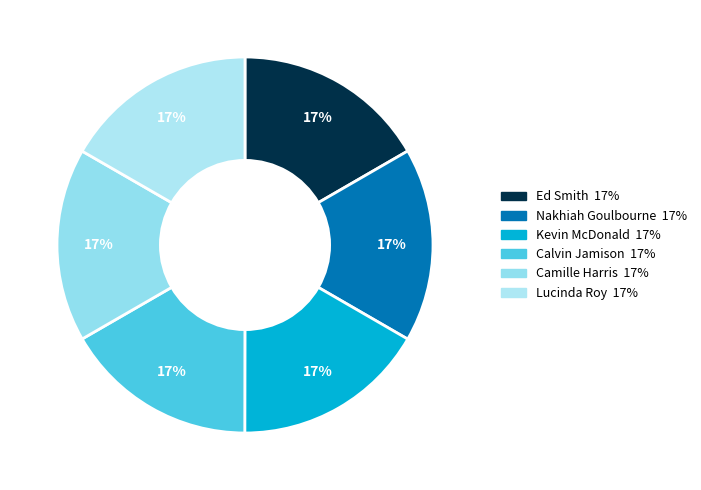

Does Lucinda Roy account for over 50% of the chart?

No